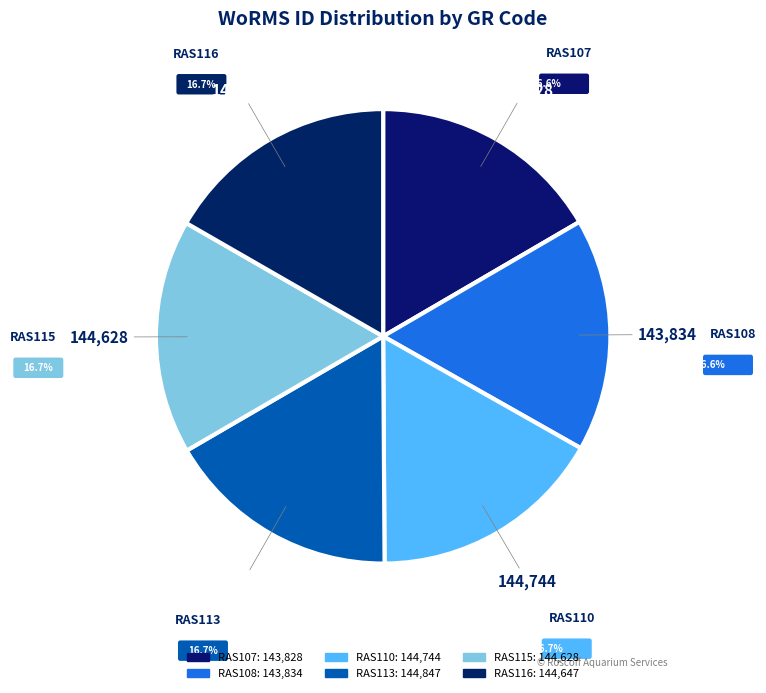

How much of the chart is everything except RAS115?

83.3%